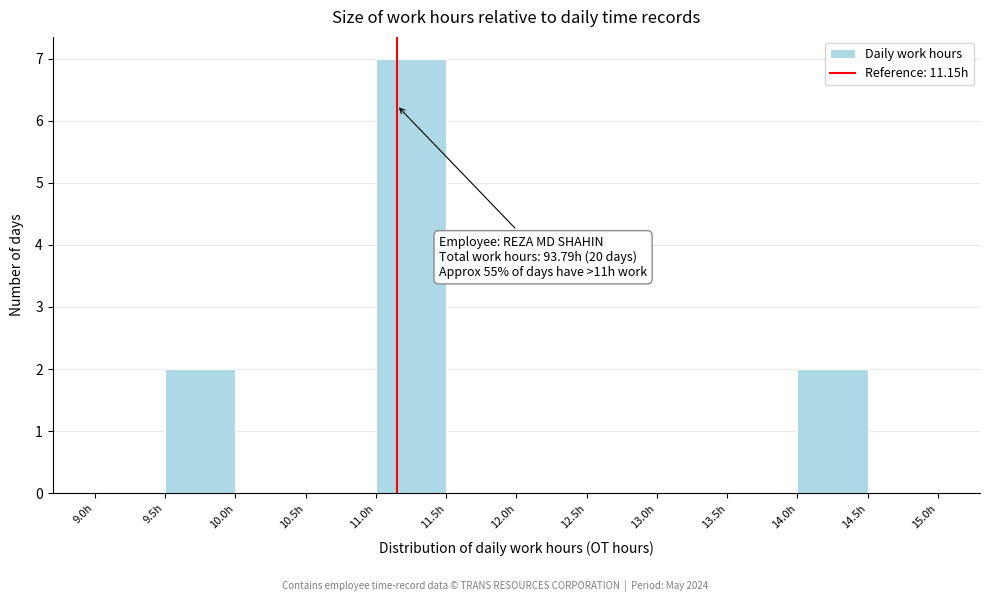

Which range on the x-axis has the tallest bar?

11.0 to 11.5